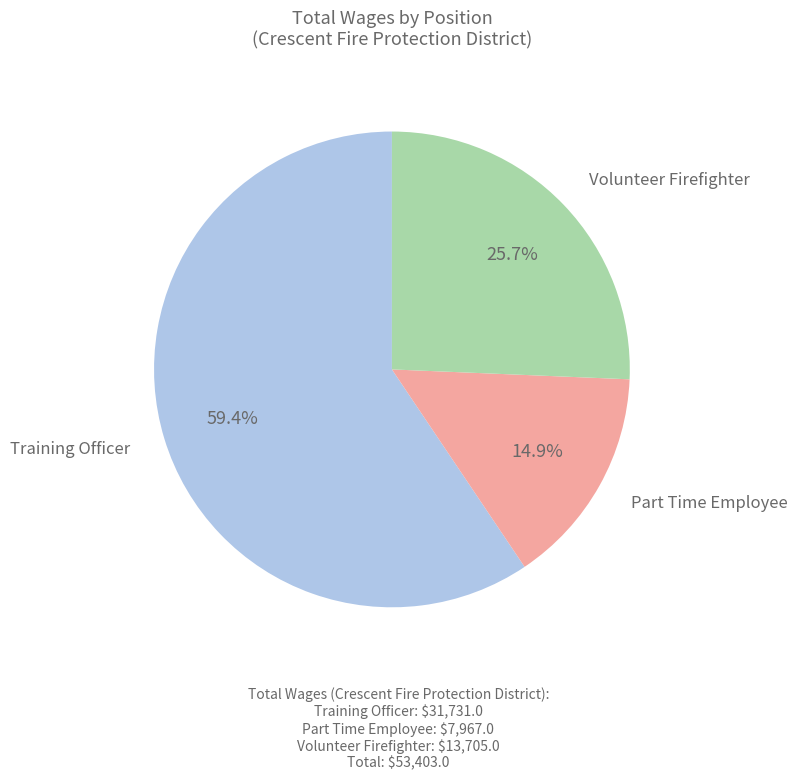

Is there a majority slice in this chart?

Yes